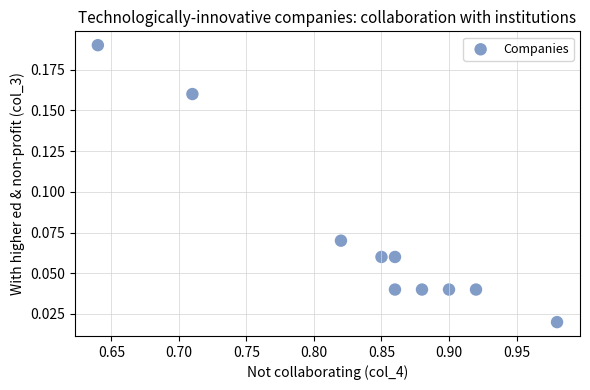

What is the average X value?

0.8